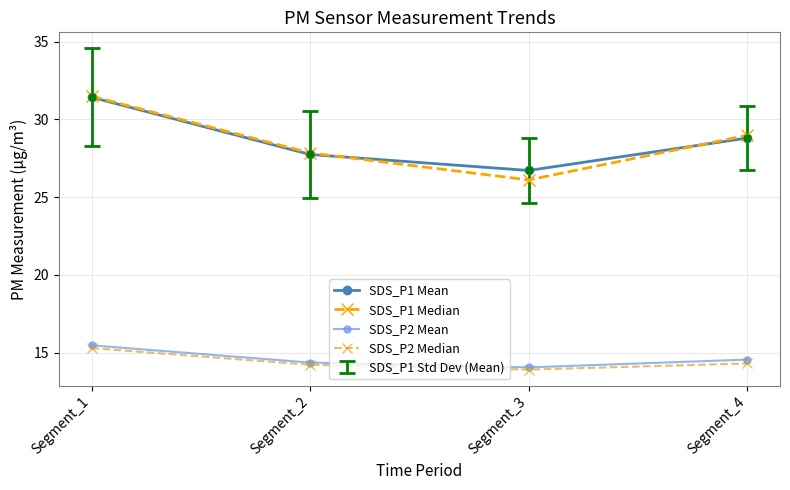

Where do SDS_P1 Mean and SDS_P1 Median first cross each other?

Segment_2 and Segment_3